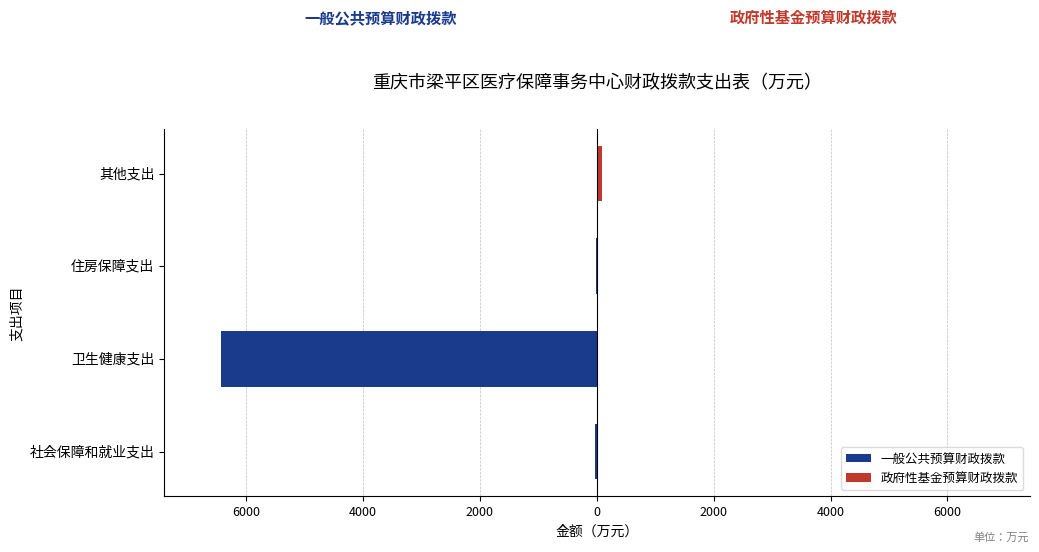

What is the sum of all 一般公共预算财政拨款 values?

-6490.9